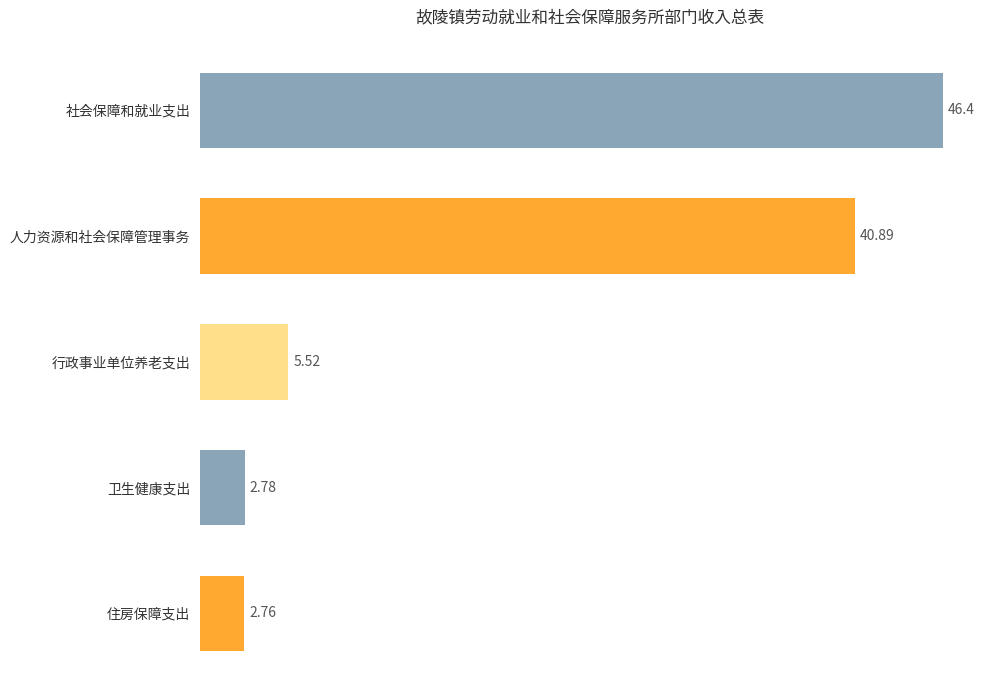

Which category has the highest value across all series?

社会保障和就业支出